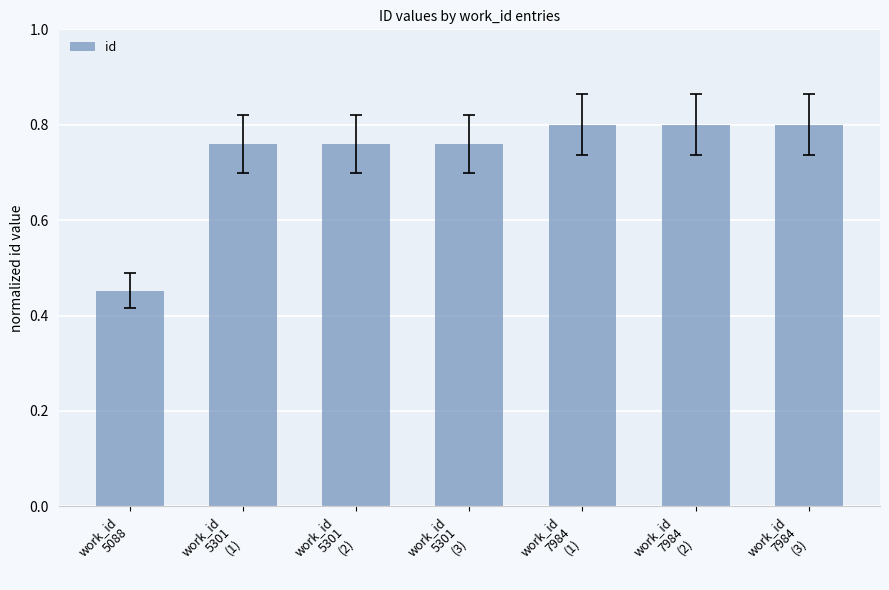

What is the sum of the values at work_id
7984
(1) and work_id
5301
(3)?

1.6